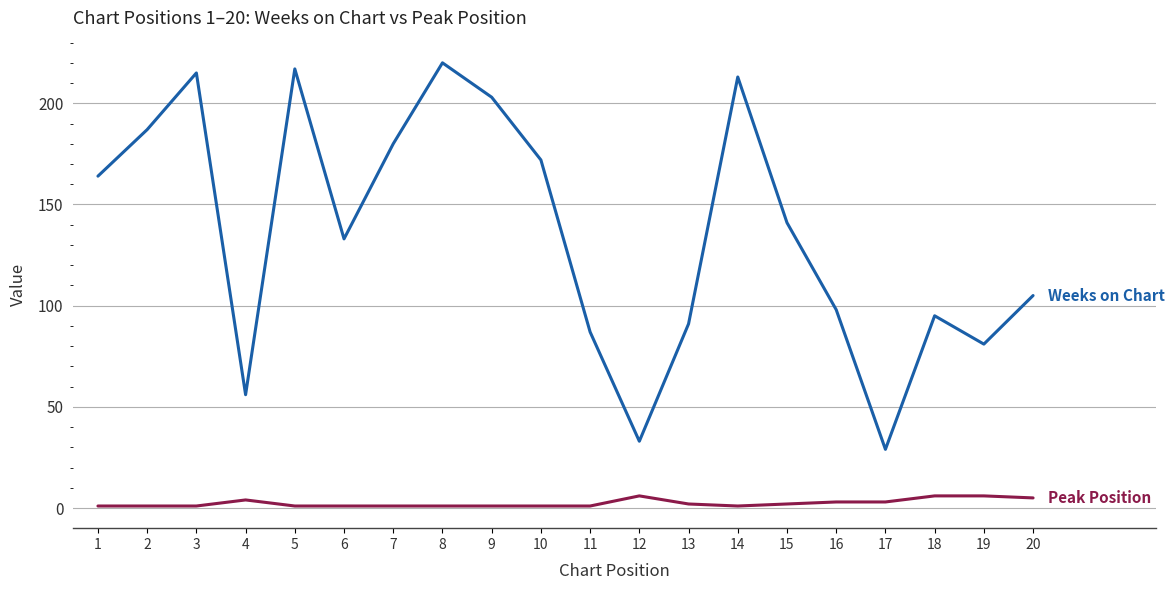

What is the maximum value shown in the chart?

220